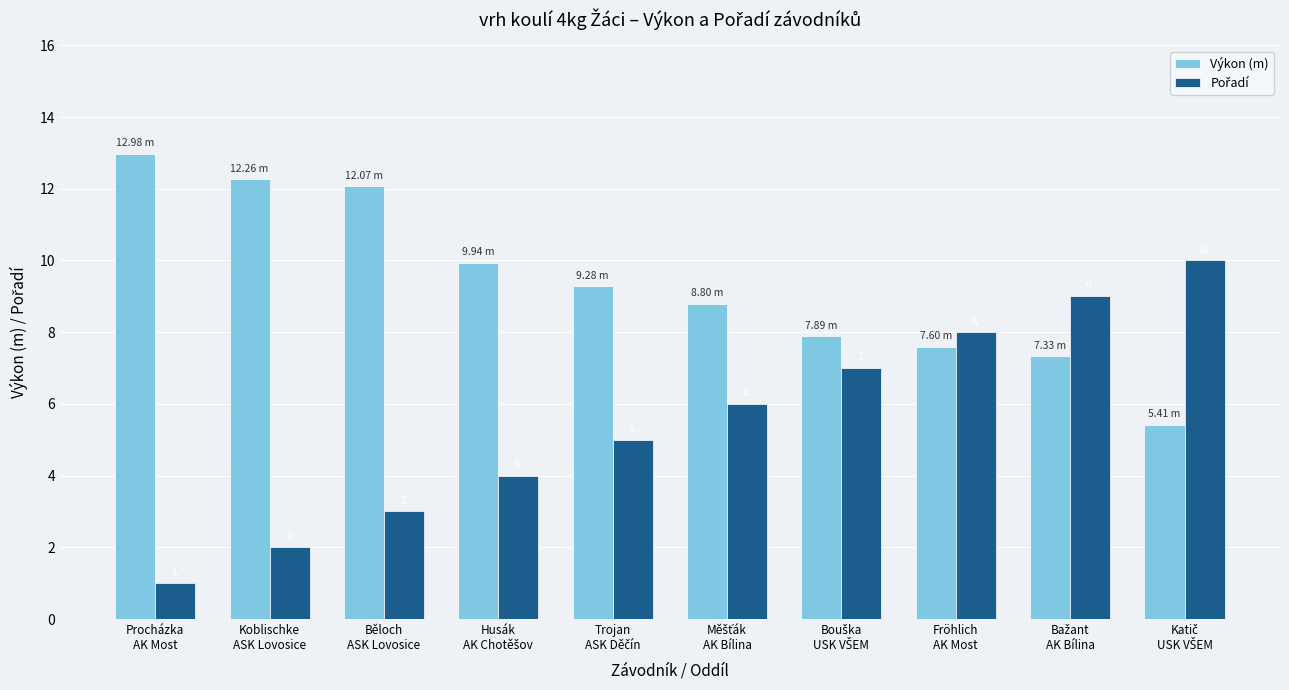

What is the sum of all Výkon (m) values?

93.6